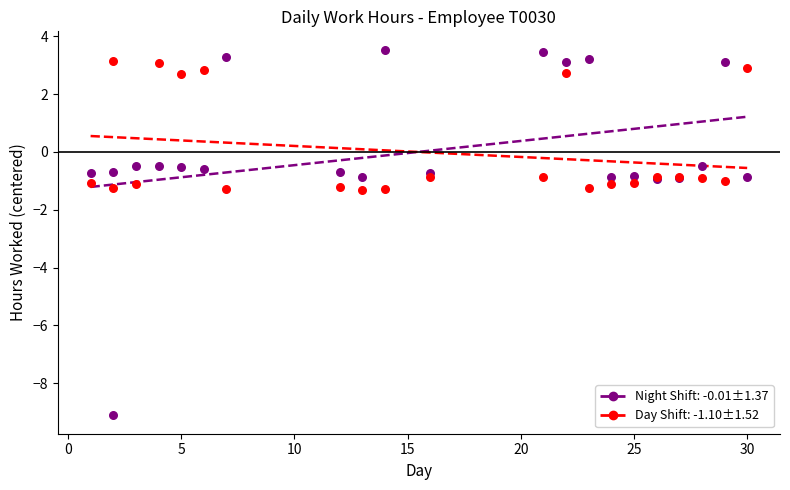

Which series reaches the minimum Y coordinate?

Night Shift: -0.01±1.37